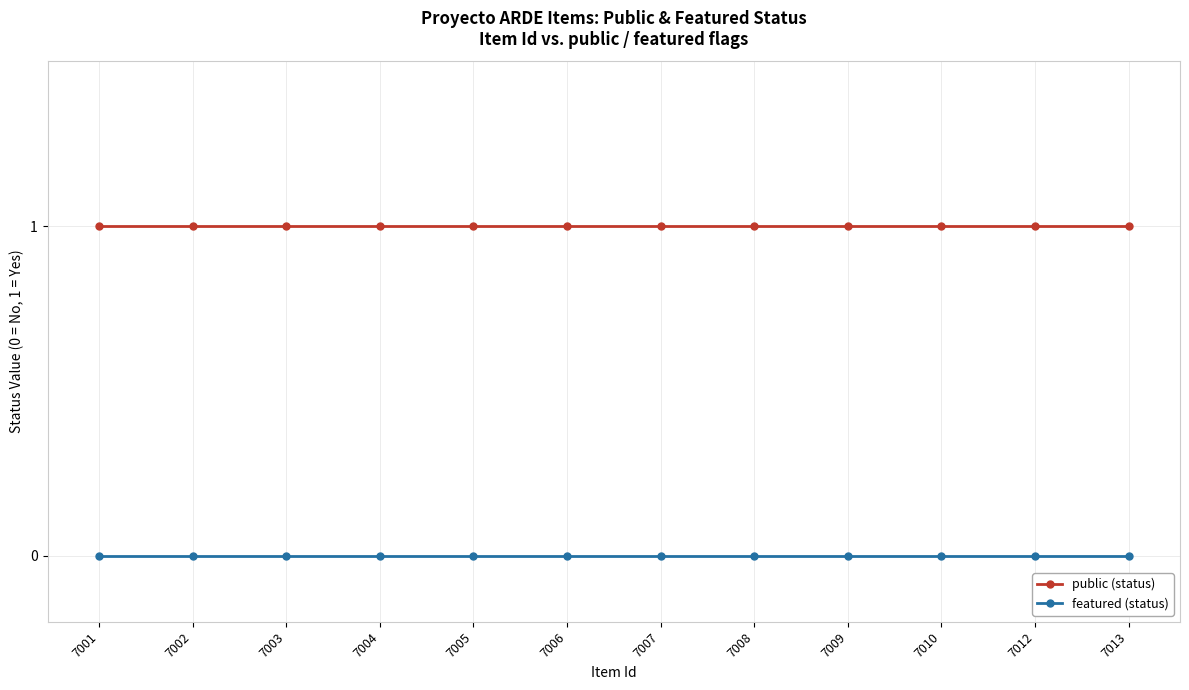

What is the total value across all series at 7002?

1